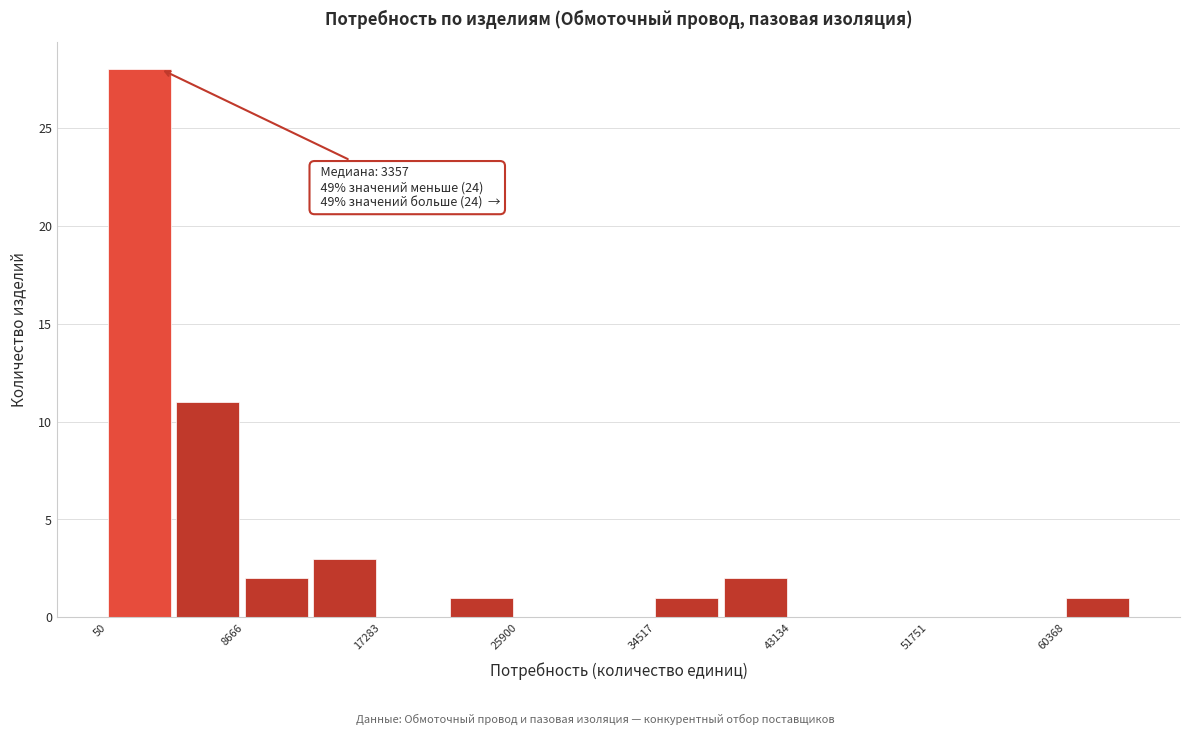

Which range on the x-axis has the tallest bar?

0 to 4000